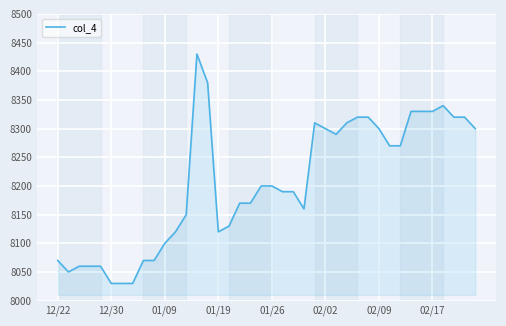

Does the chart display data point markers on the line(s)?

No